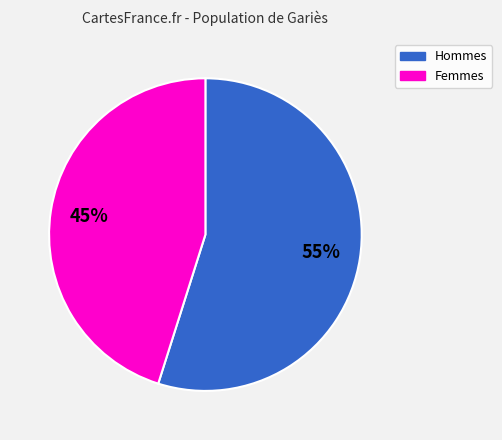

Is there a majority slice in this chart?

Yes